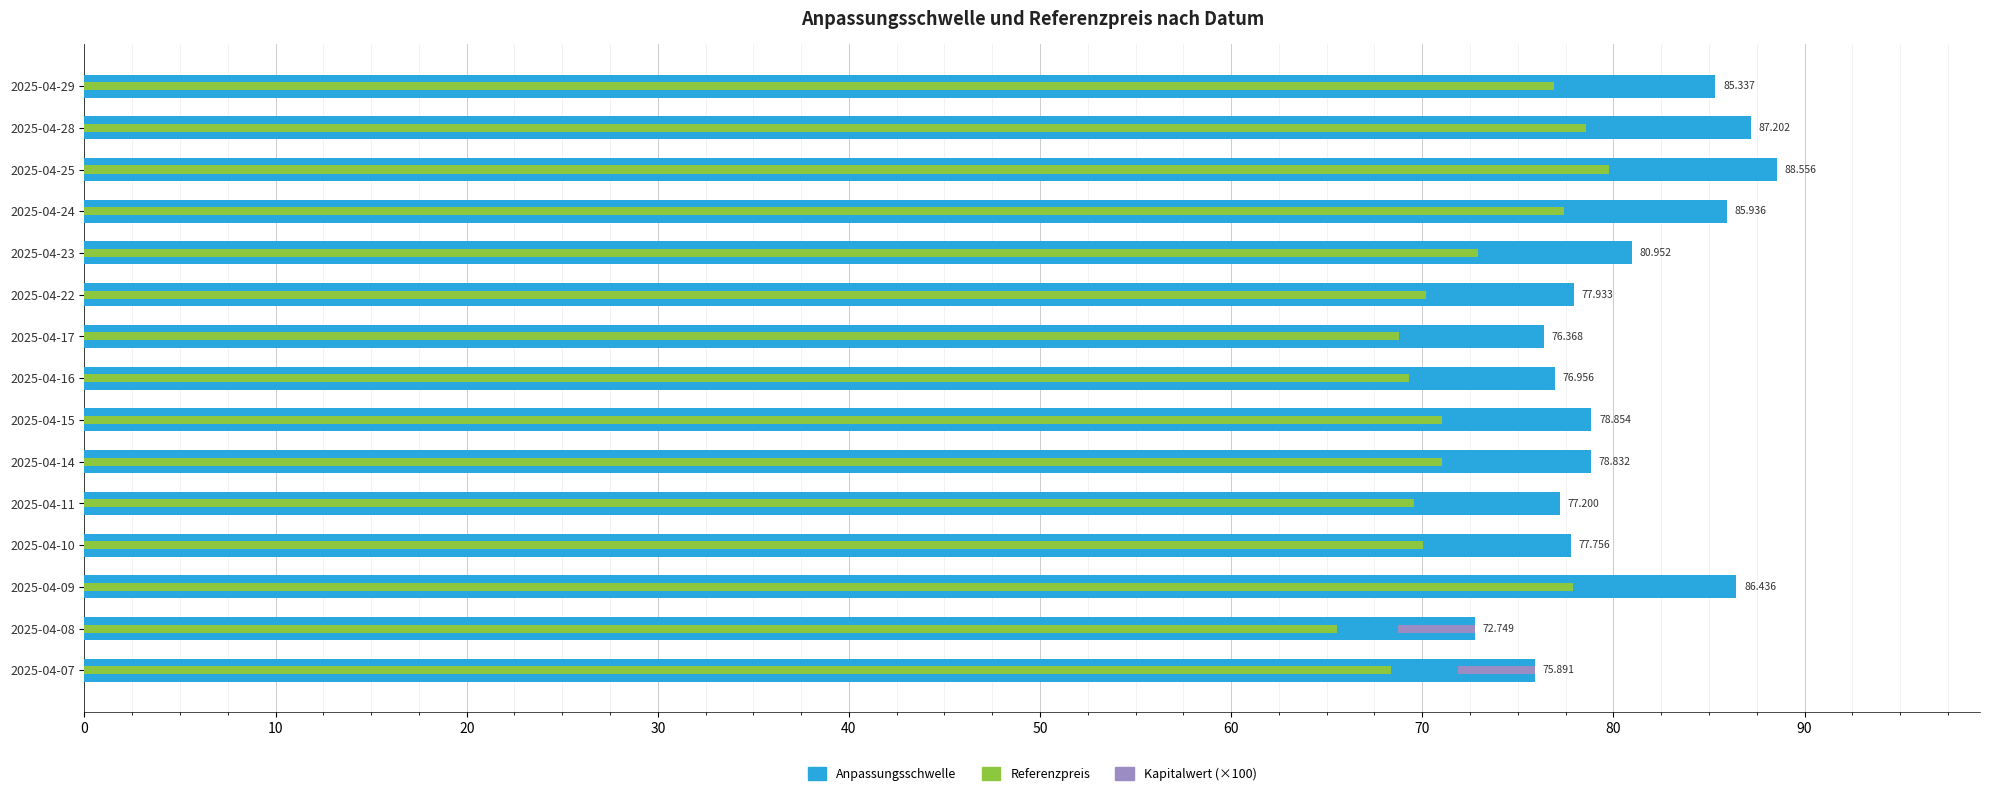

What are all the series names shown in the legend?

Anpassungsschwelle, Referenzpreis, Kapitalwert (×100)